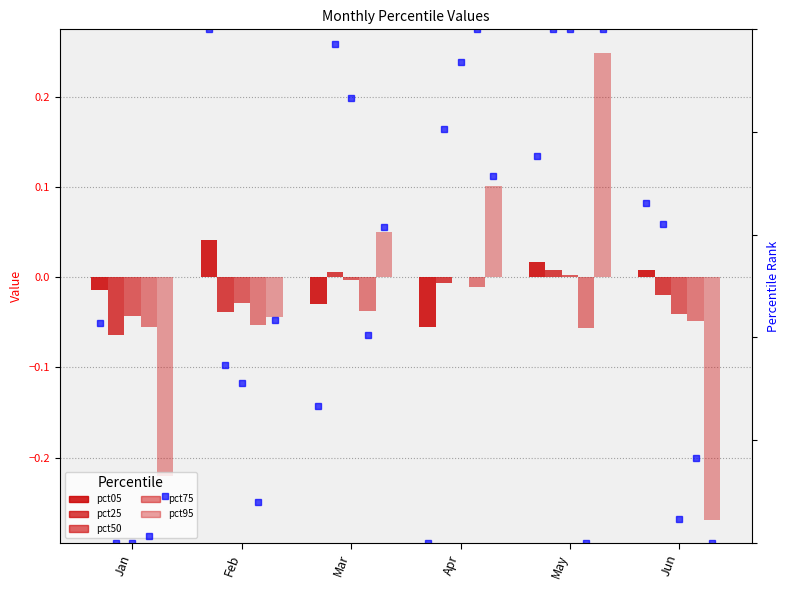

How many bars are there in each group?

5